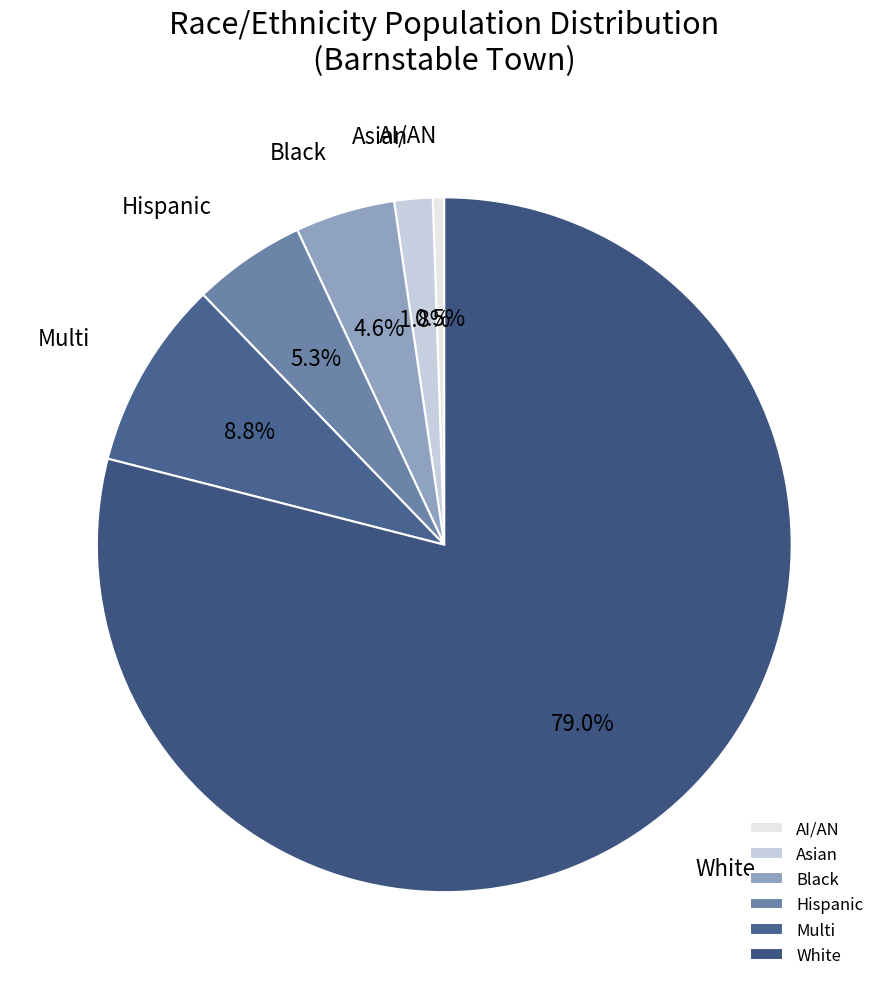

Rank the categories by value from lowest to highest.

AI/AN, Asian, Black, Hispanic, Multi, White